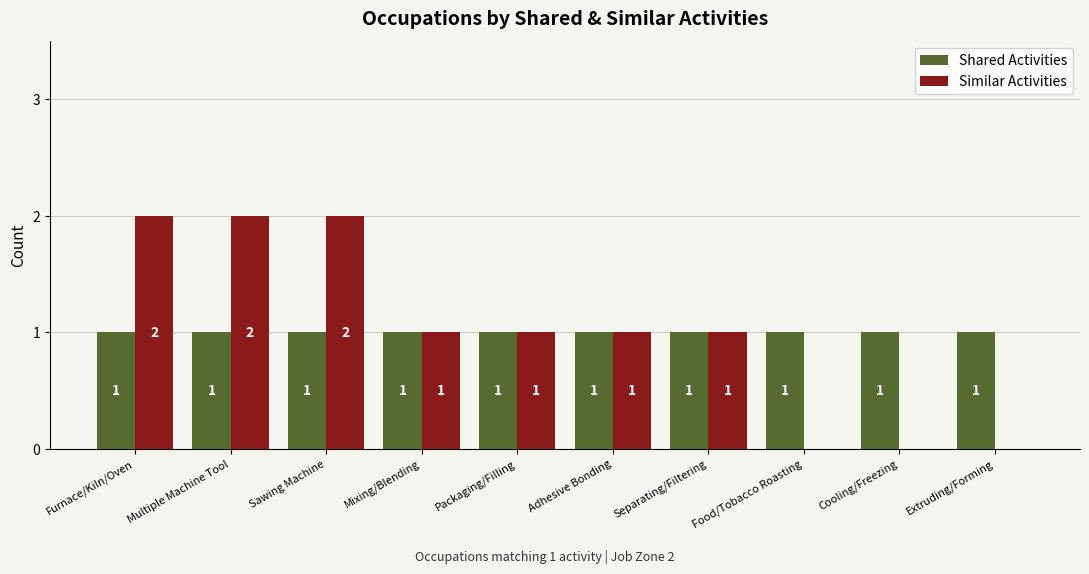

Where does the Similar Activities series first go above 1?

Furnace/Kiln/Oven